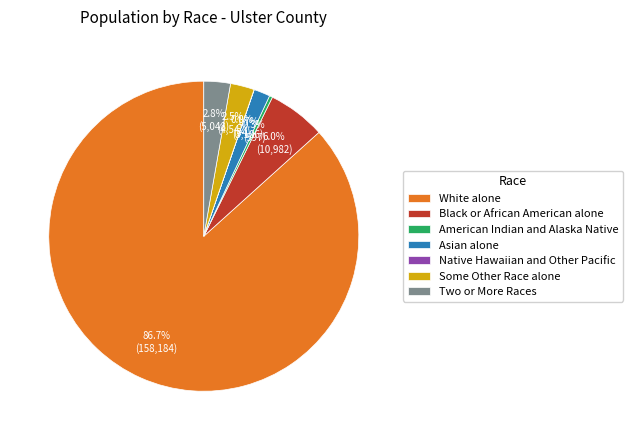

Between Two or More Races and Asian alone, which is larger?

Two or More Races